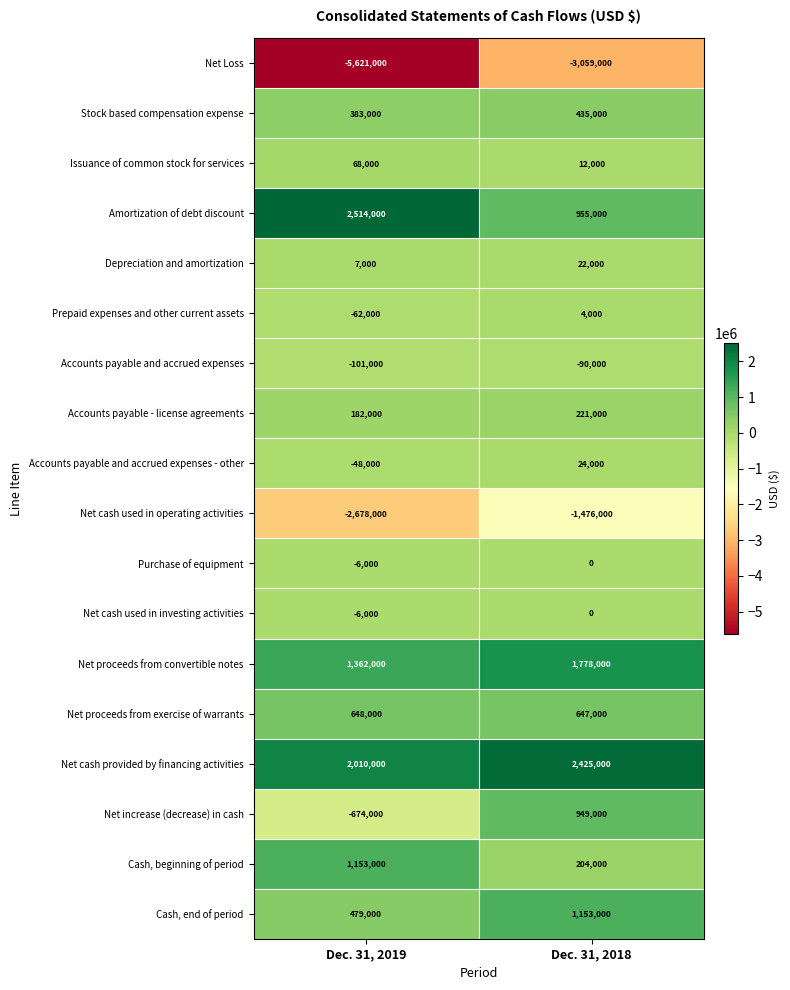

At which category is the sum across all series the highest?

Dec. 31, 2018